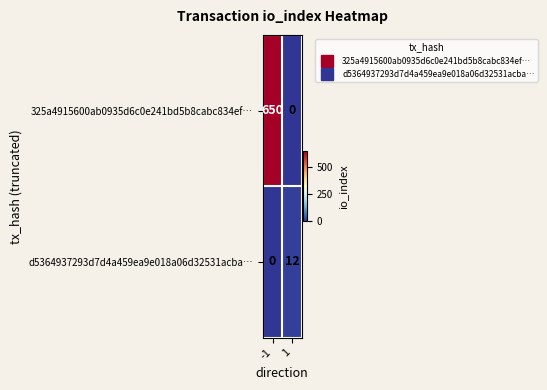

Reading right to left, list all the values displayed in this chart.

325a4915600ab0935d6c0e241bd5b8cabc834ef…: 1=0	-1=650
d5364937293d7d4a459ea9e018a06d32531acba…: 1=12	-1=0